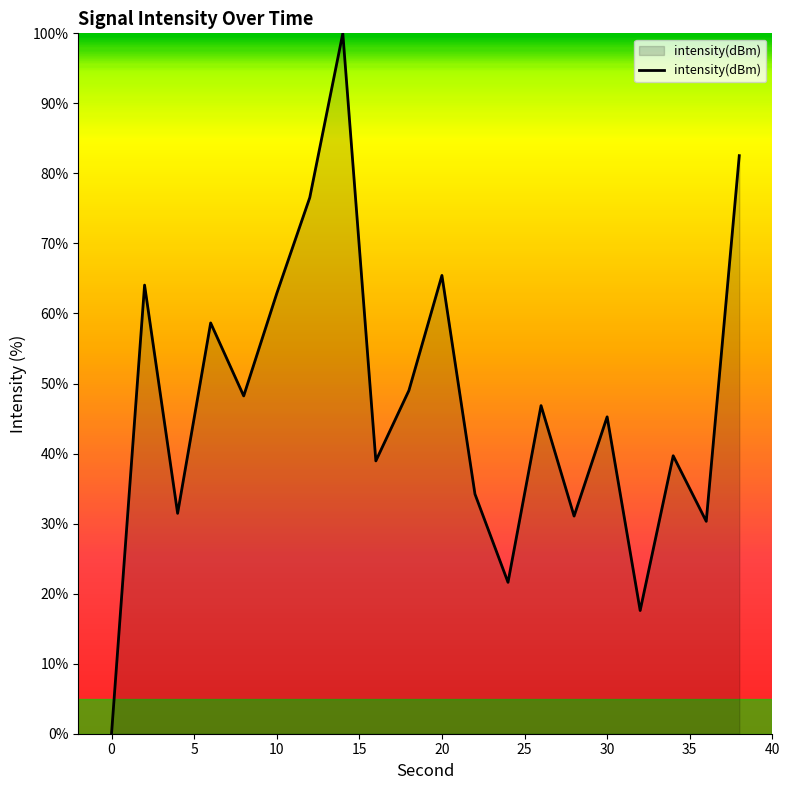

How many values exceed 46?

10